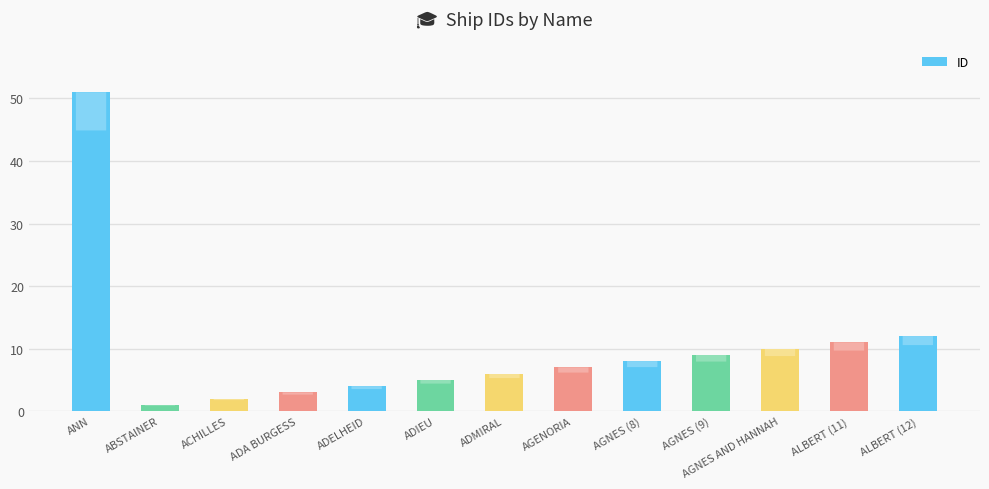

Does the chart contain any negative values?

No